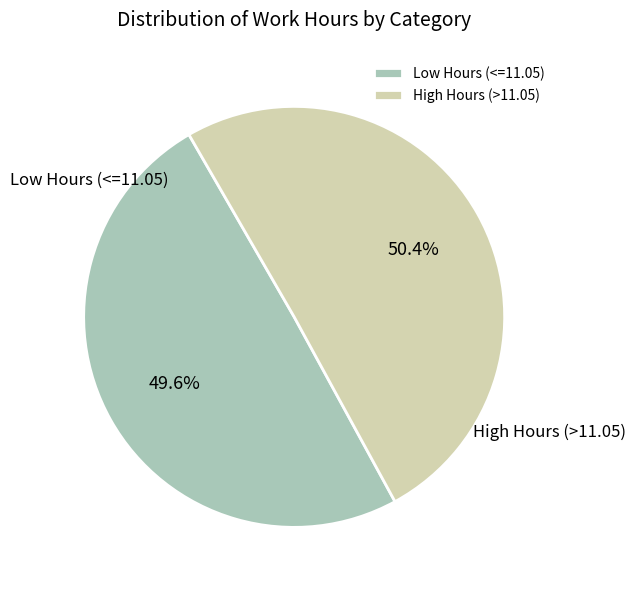

Approximately how many times larger is the value at Low Hours (<=11.05) compared to High Hours (>11.05)?

1.0